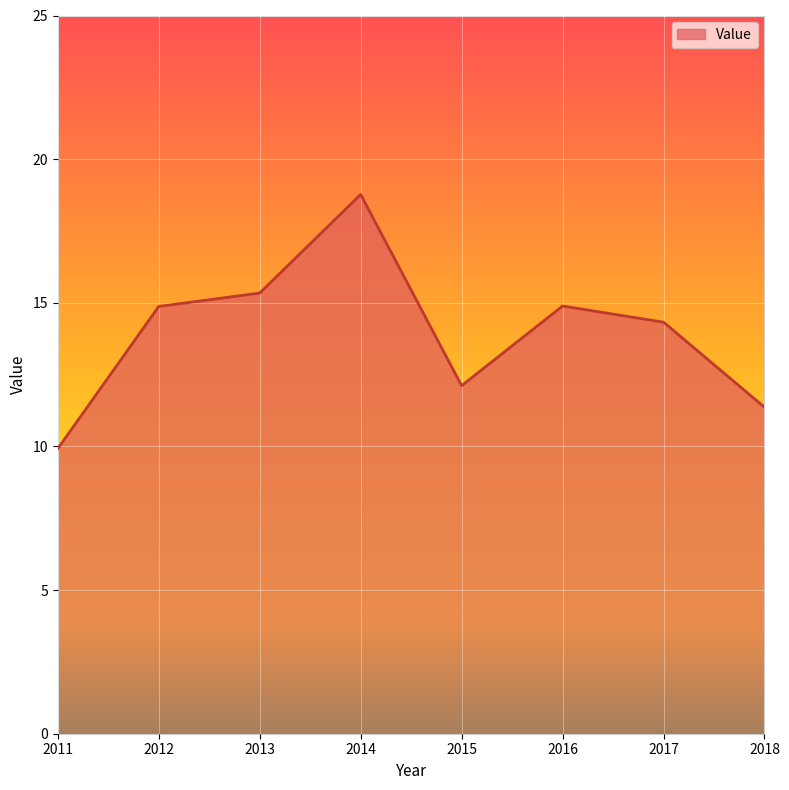

Reading left to right, what are all the values shown in this chart?

2011=9.9	2012=14.9	2013=15.3	2014=18.8	2015=12.1	2016=14.9	2017=14.3	2018=11.4